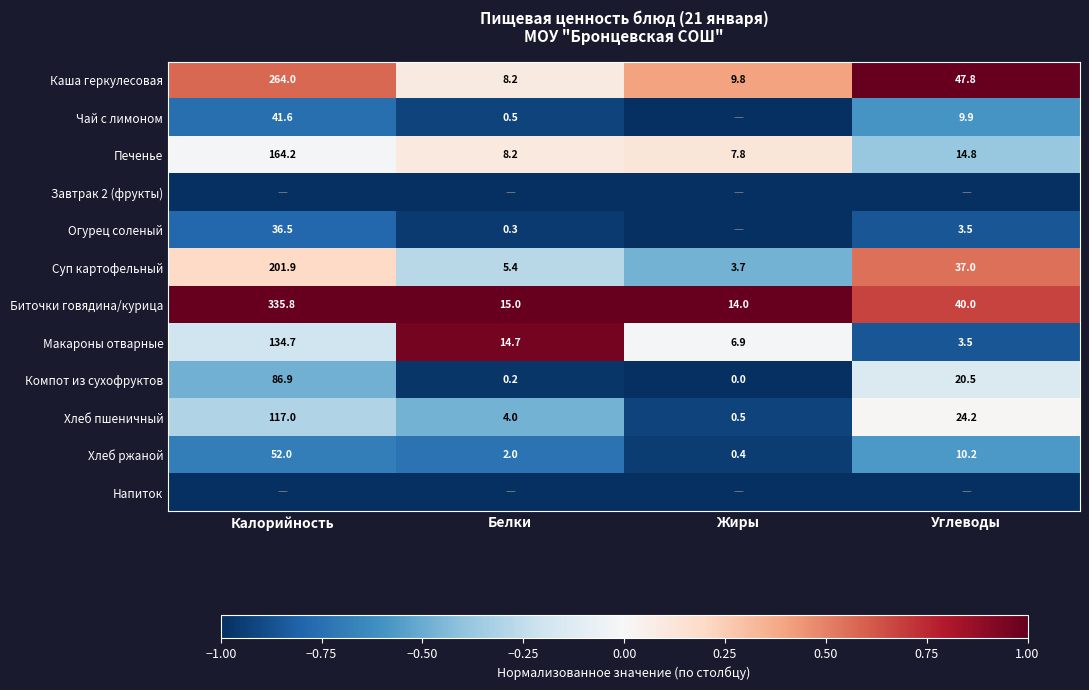

The value of Огурец соленый at Углеводы is 6.3. True or false?

False